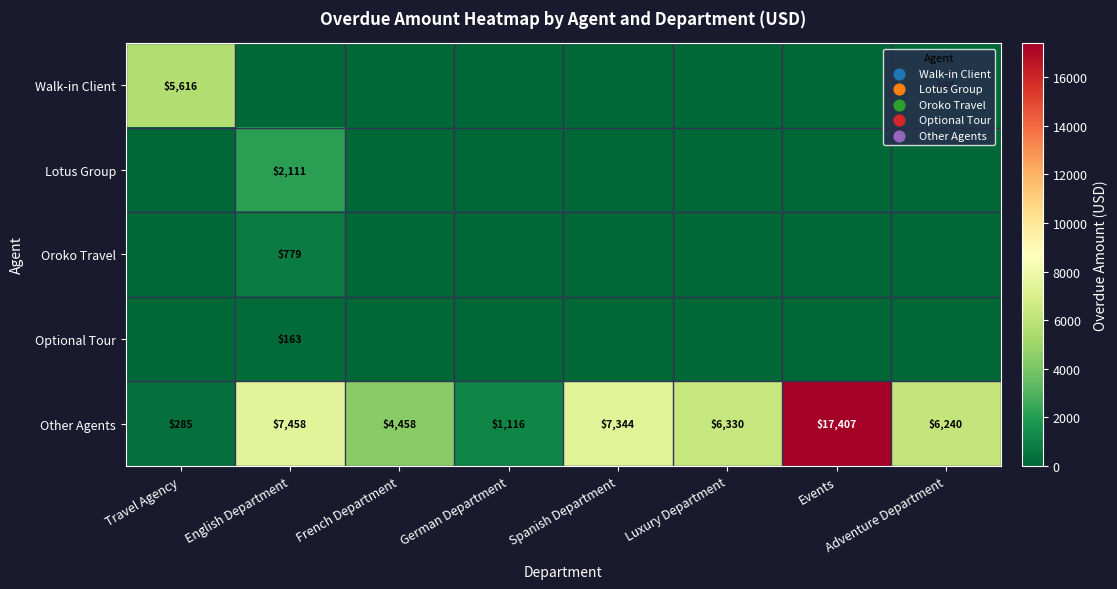

At which category is the sum across all series the highest?

Events